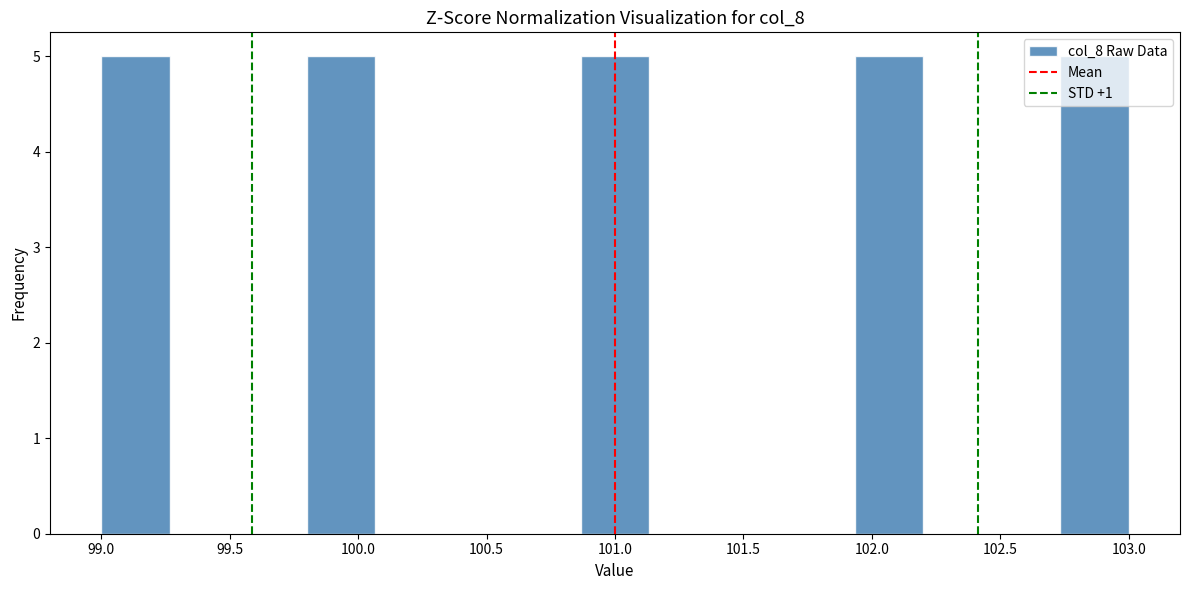

Reading left to right, transcribe this chart: for each bar, give the range it covers on the x-axis and its height. Neither the bar edges nor the heights are printed on the chart, so give them approximately, as read against the axes.

99.00 to 99.25: 5
99.25 to 99.55: 0
99.55 to 99.80: 0
99.80 to 100.05: 5
100.05 to 100.35: 0
100.35 to 100.60: 0
100.60 to 100.85: 0
100.85 to 101.15: 5
101.15 to 101.40: 0
101.40 to 101.65: 0
101.65 to 101.95: 0
101.95 to 102.20: 5
102.20 to 102.45: 0
102.45 to 102.75: 0
102.75 to 103.00: 5